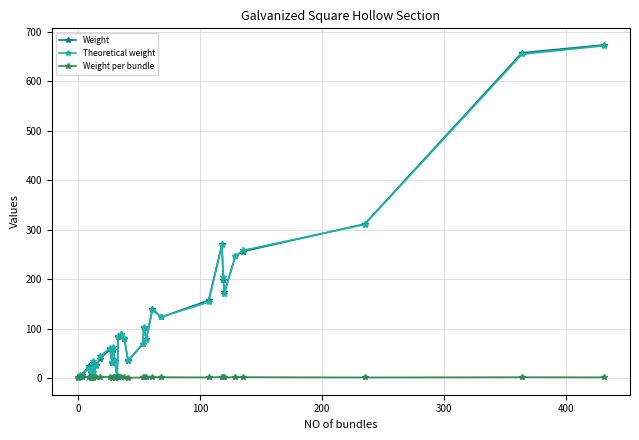

Which series has the largest total across all categories?

Theoretical weight